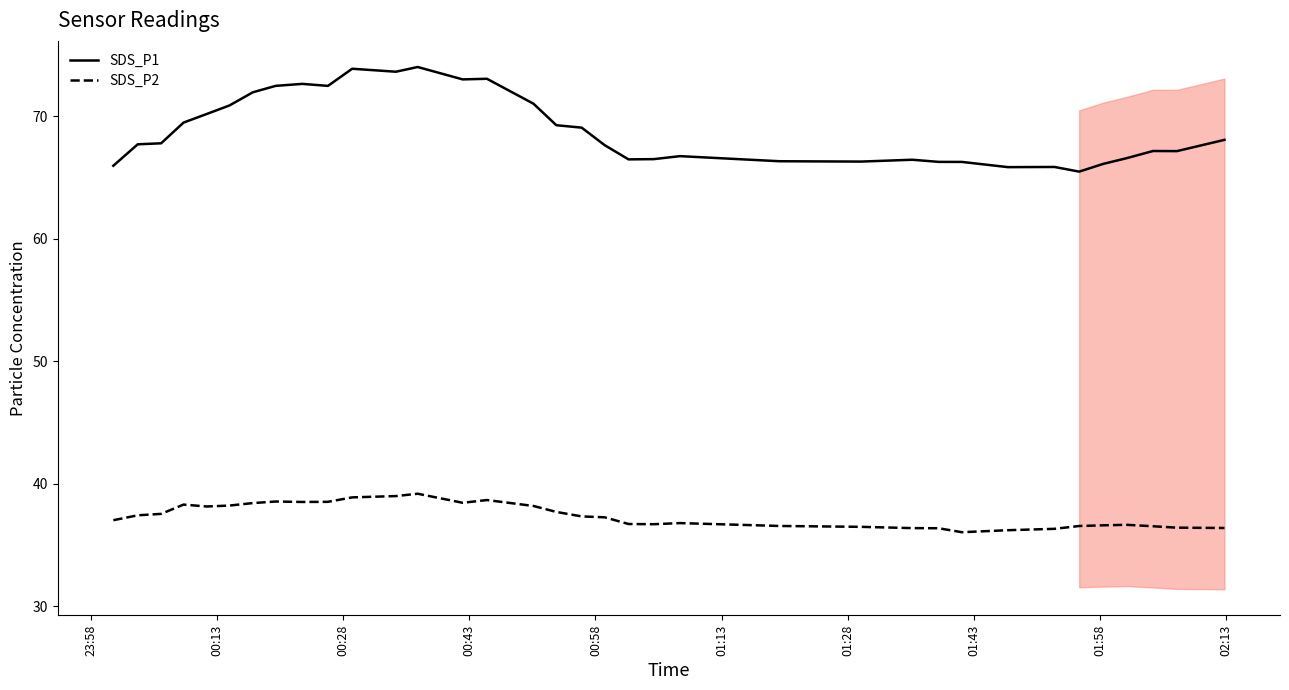

Is this an area chart (filled region under the line)?

No